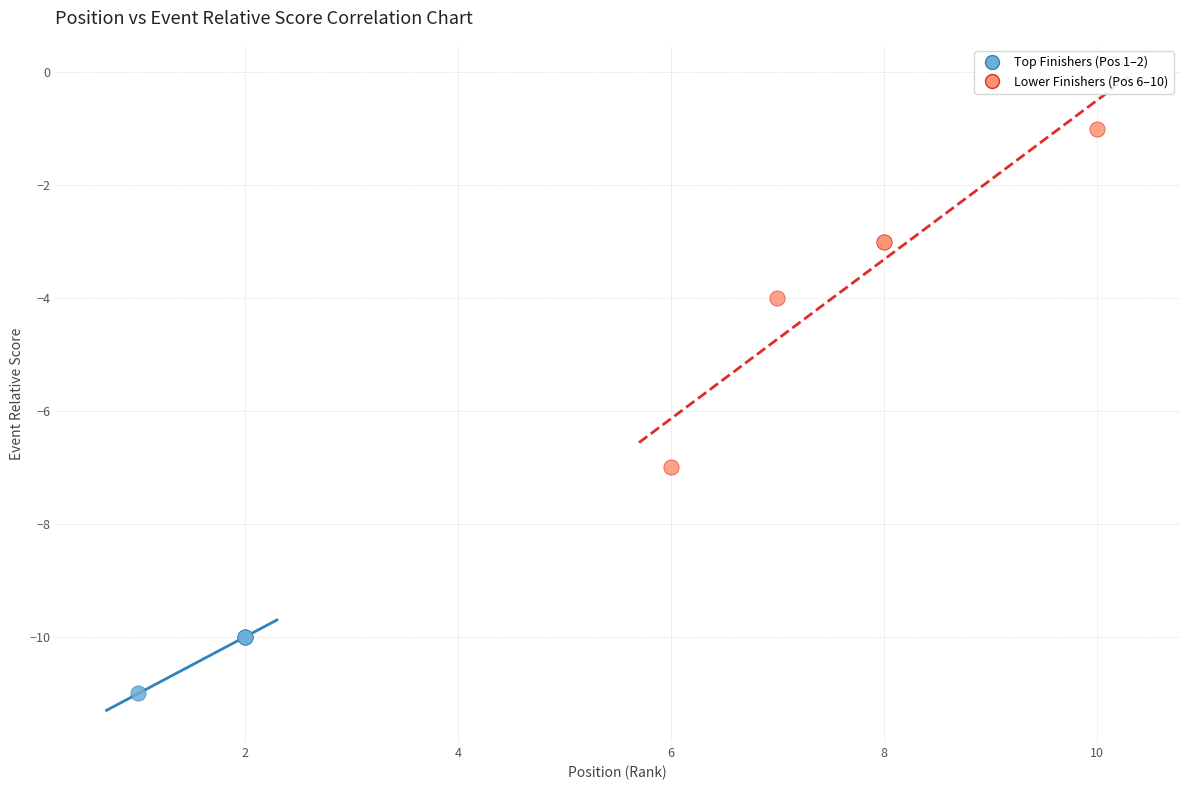

Which series contains the highest Y value?

Lower Finishers (Pos 6–10)